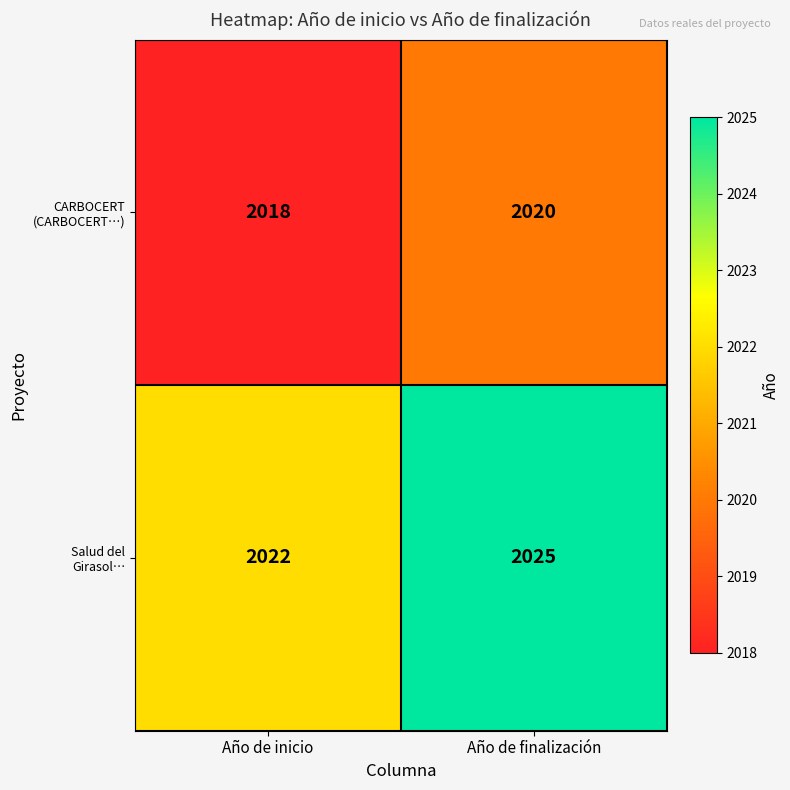

At which category is the sum across all series the highest?

Año de finalización